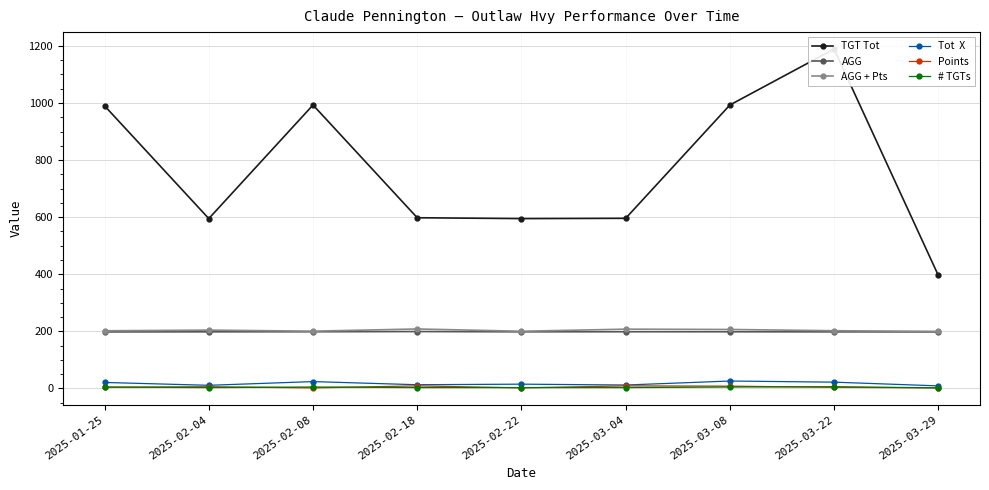

Rank the categories by # TGTs value from lowest to highest.

2025-03-29, 2025-02-04, 2025-02-18, 2025-02-22, 2025-03-04, 2025-01-25, 2025-02-08, 2025-03-08, 2025-03-22